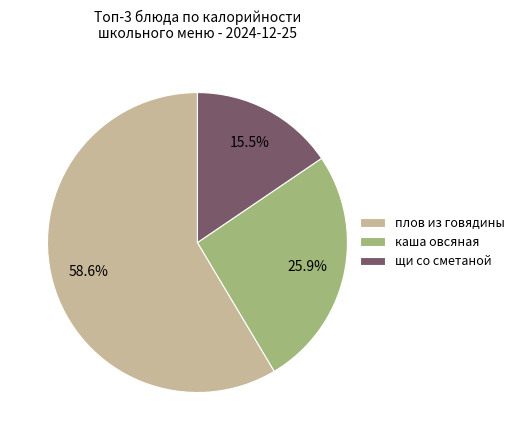

To the nearest percent, what is the difference between the largest and smallest slice percentages?

43%